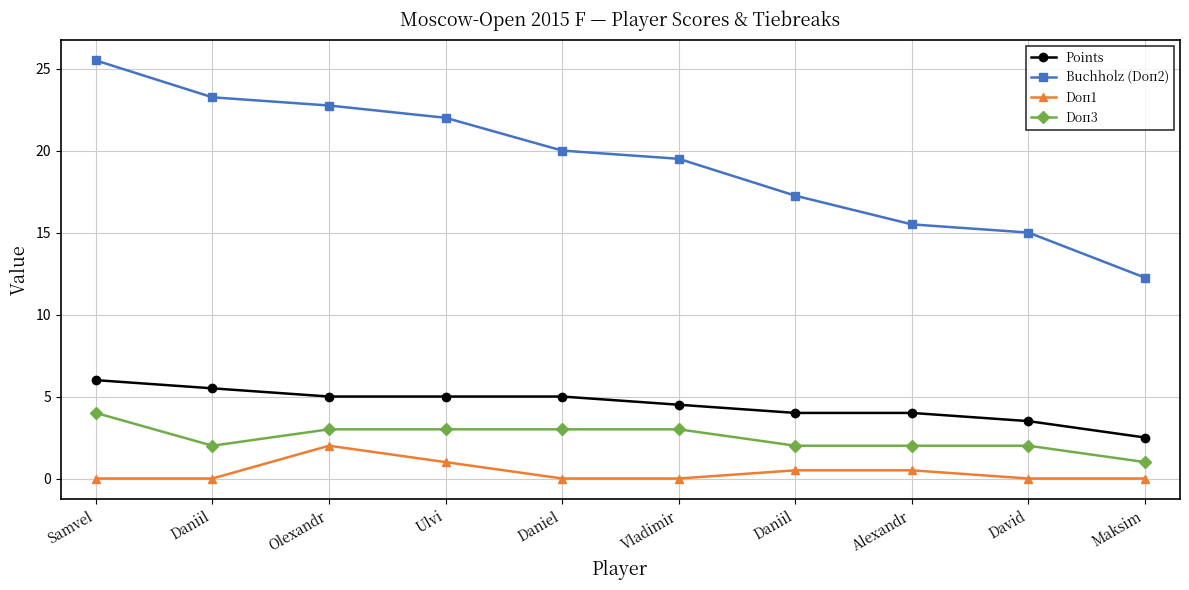

True or false: Doп3 and Buchholz (Doп2) intersect in this chart.

False